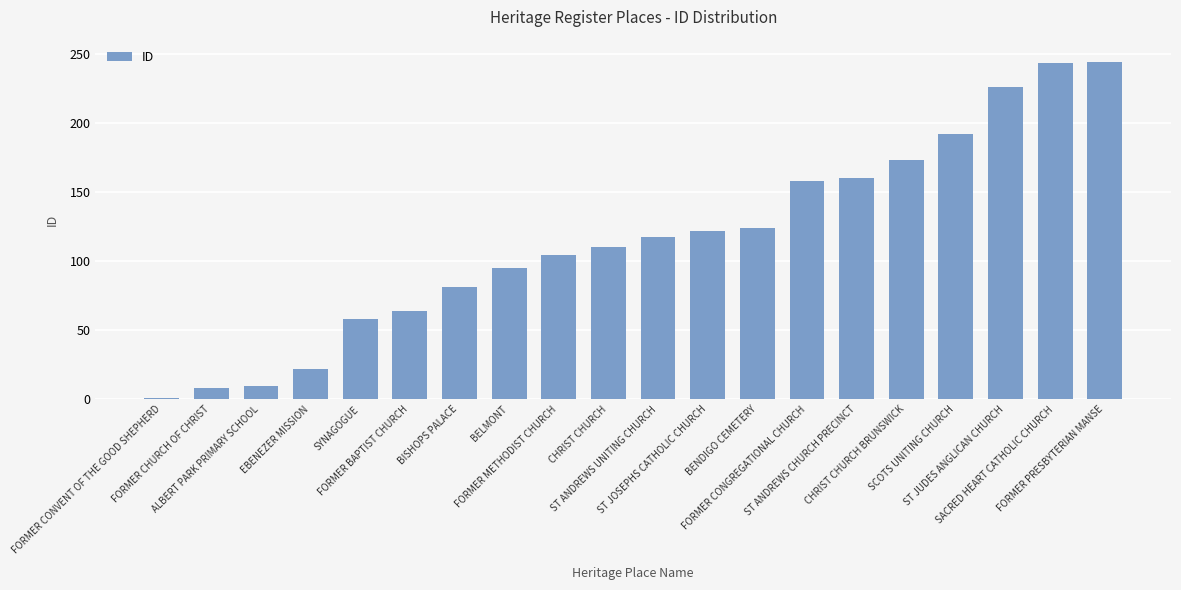

Does the chart contain stacked bars?

No